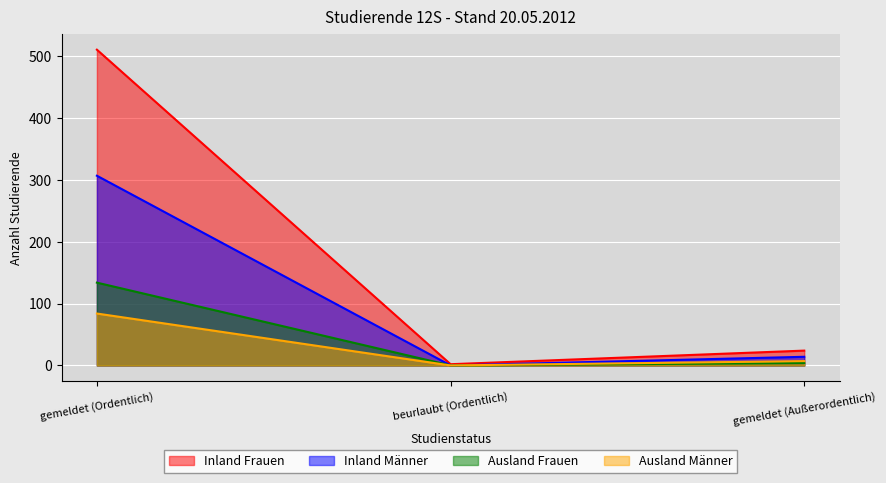

Reading left to right, transcribe all the data shown in this chart.

Inland Frauen: 511	2	24
Inland Männer: 307	0	14
Ausland Frauen: 134	0	4
Ausland Männer: 84	0	7